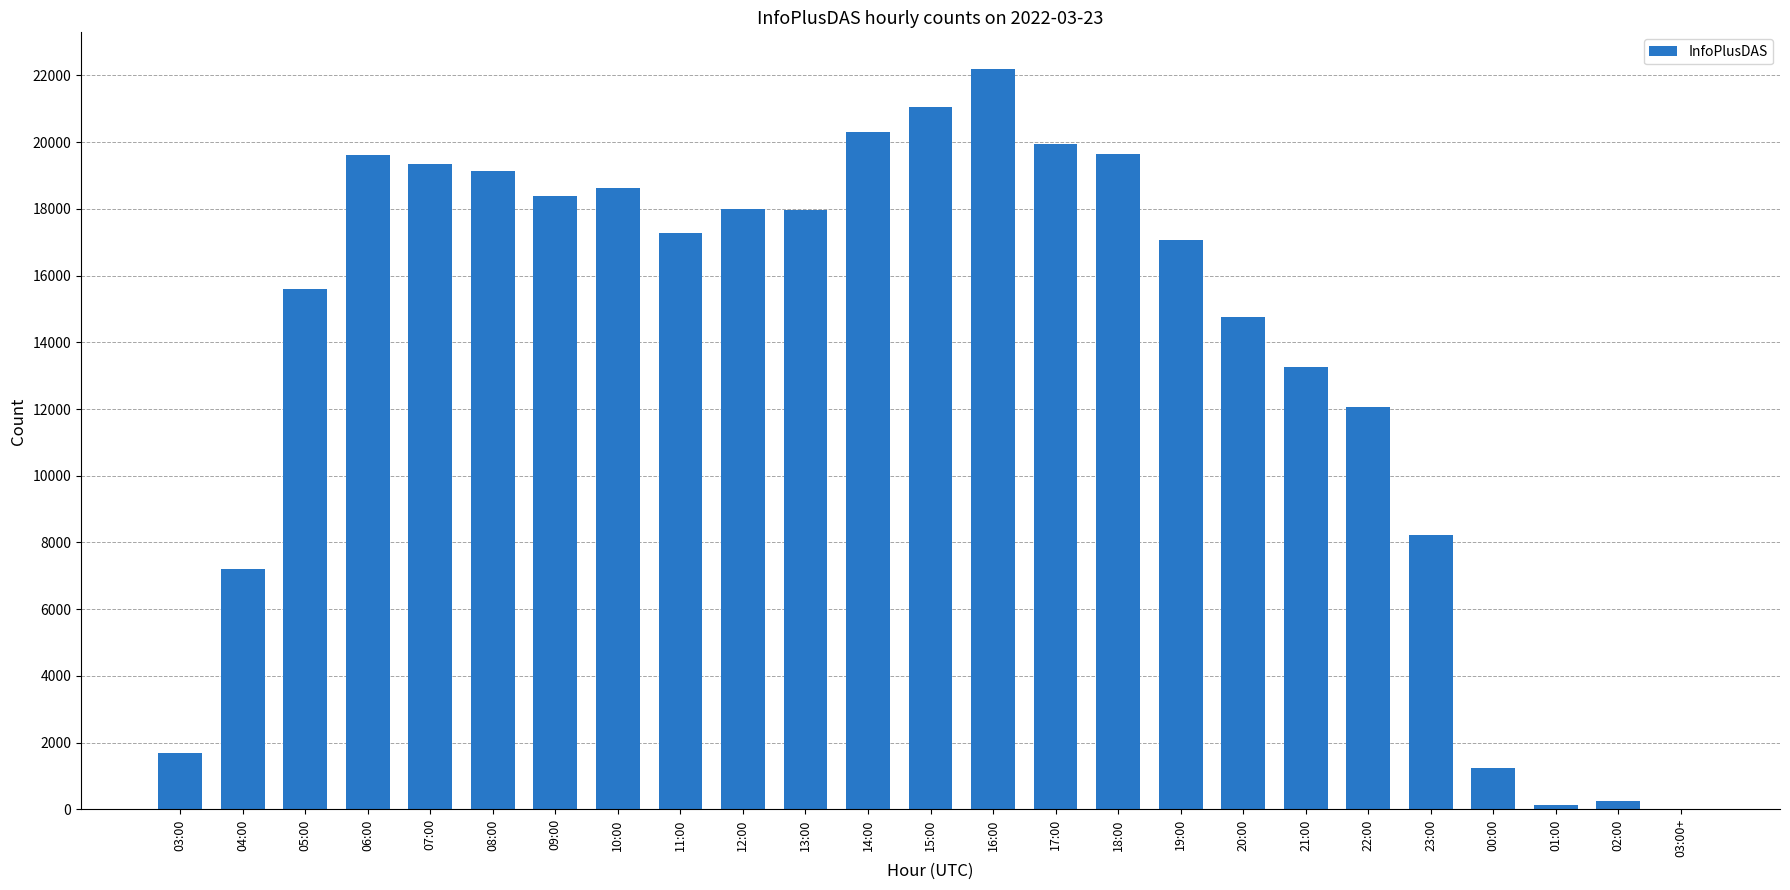

Which label corresponds to the largest value in the chart?

16:00